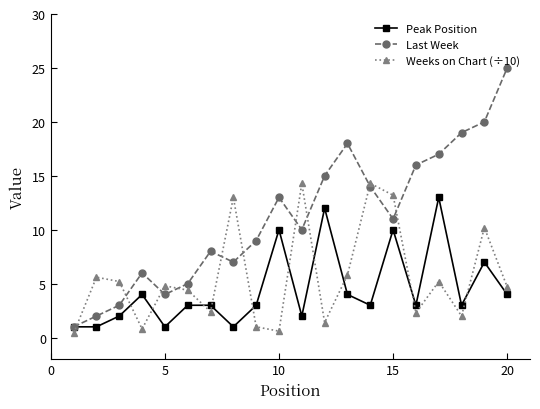

What is the greatest value displayed?

25.0